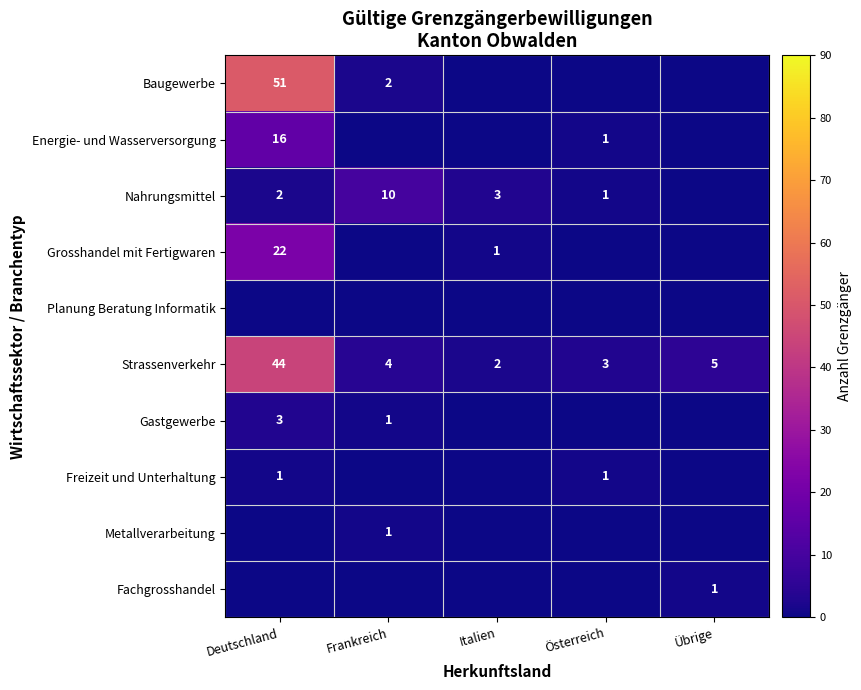

The value of Grosshandel mit Fertigwaren at Italien is 2. True or false?

False